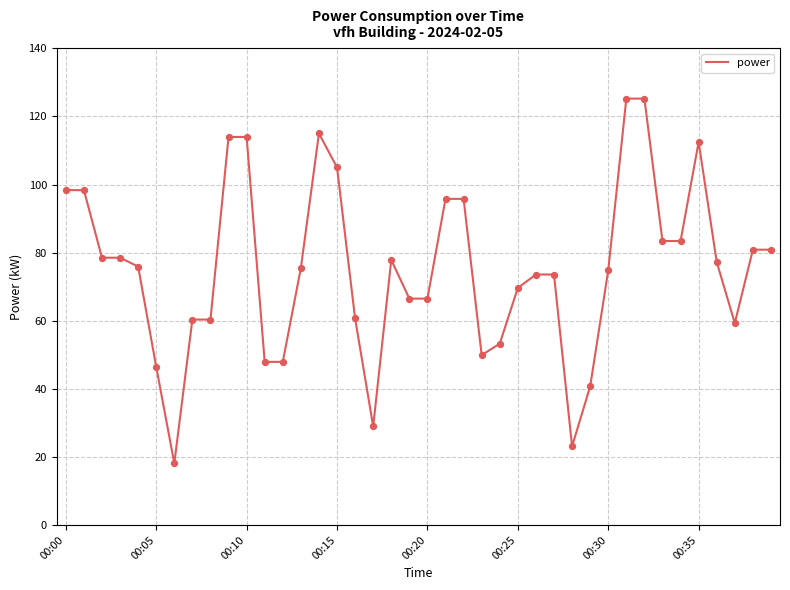

What is the difference between the maximum and minimum values?

107.1